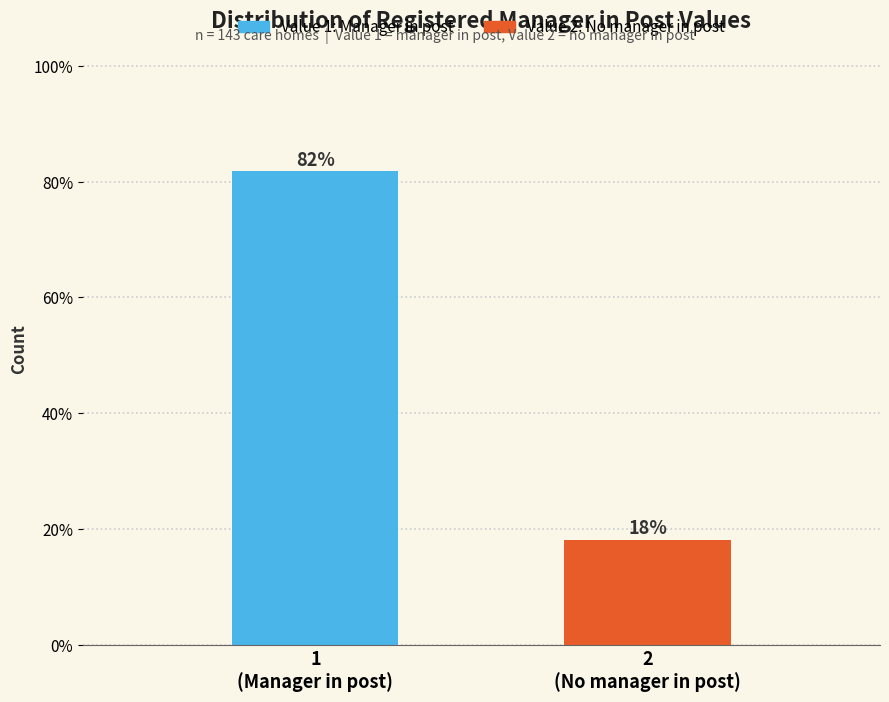

What is the smallest value displayed?

18.2